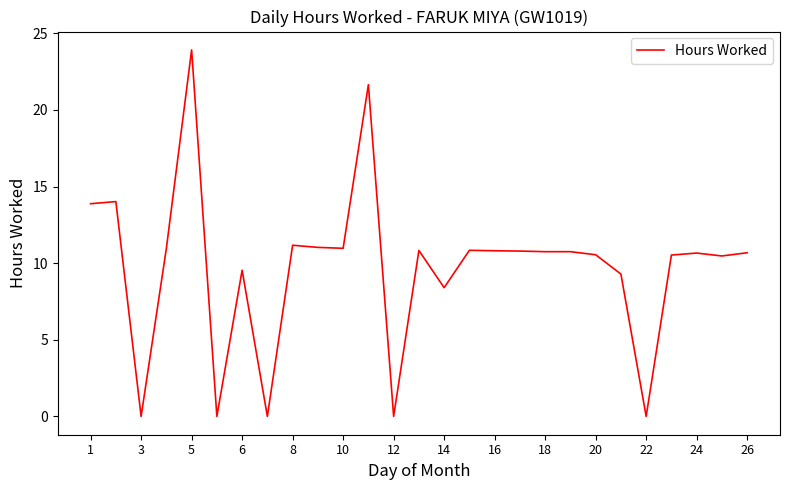

What is the difference between the maximum and minimum values?

23.9